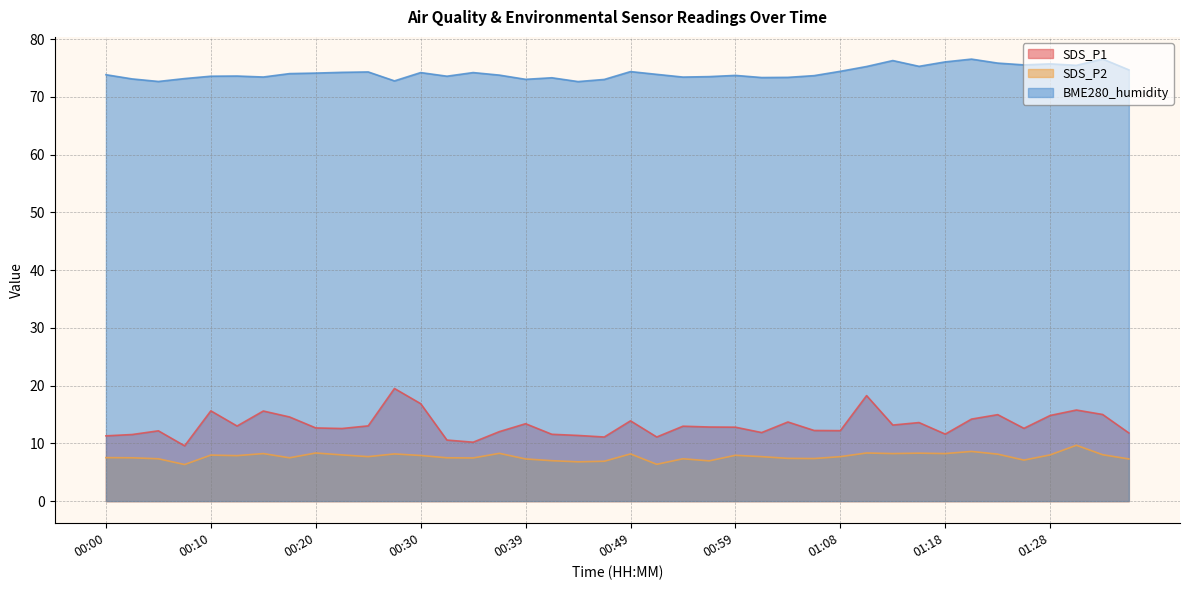

In SDS_P2, how many points are higher than both neighbors (excluding endpoints)?

12